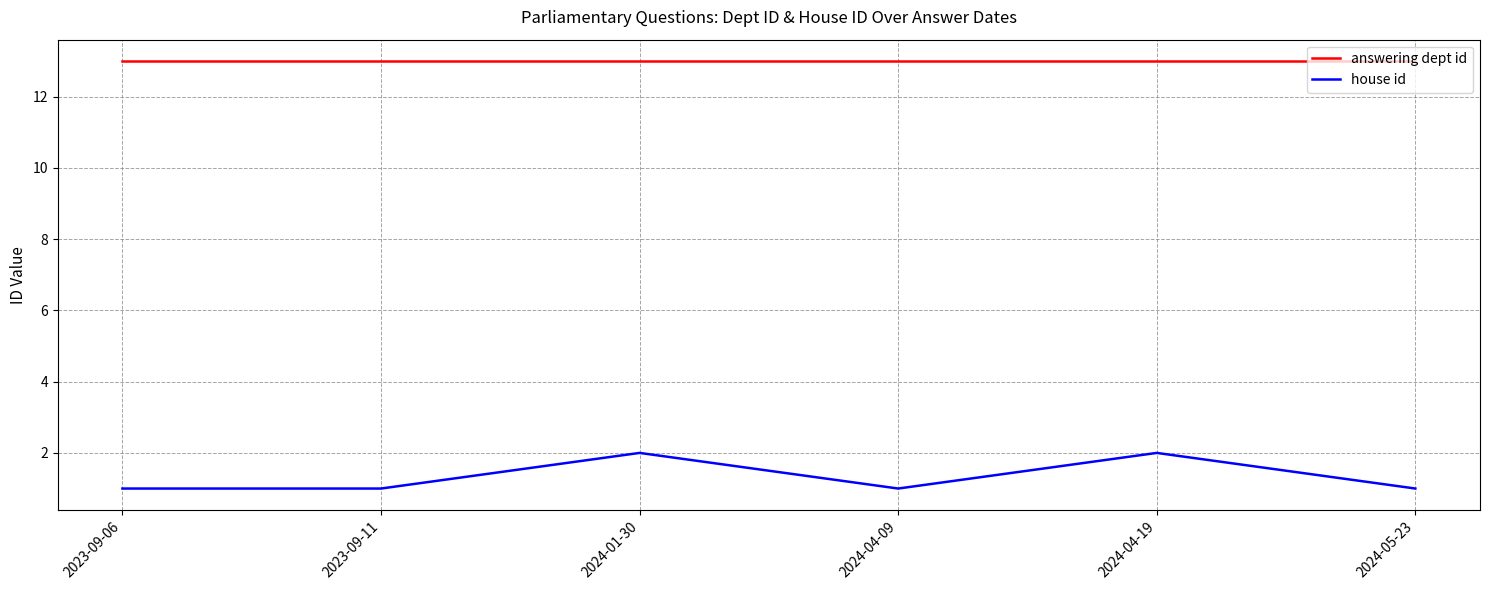

Is the value of house id at 2023-09-11 greater than the value of answering dept id at 2024-04-09?

No